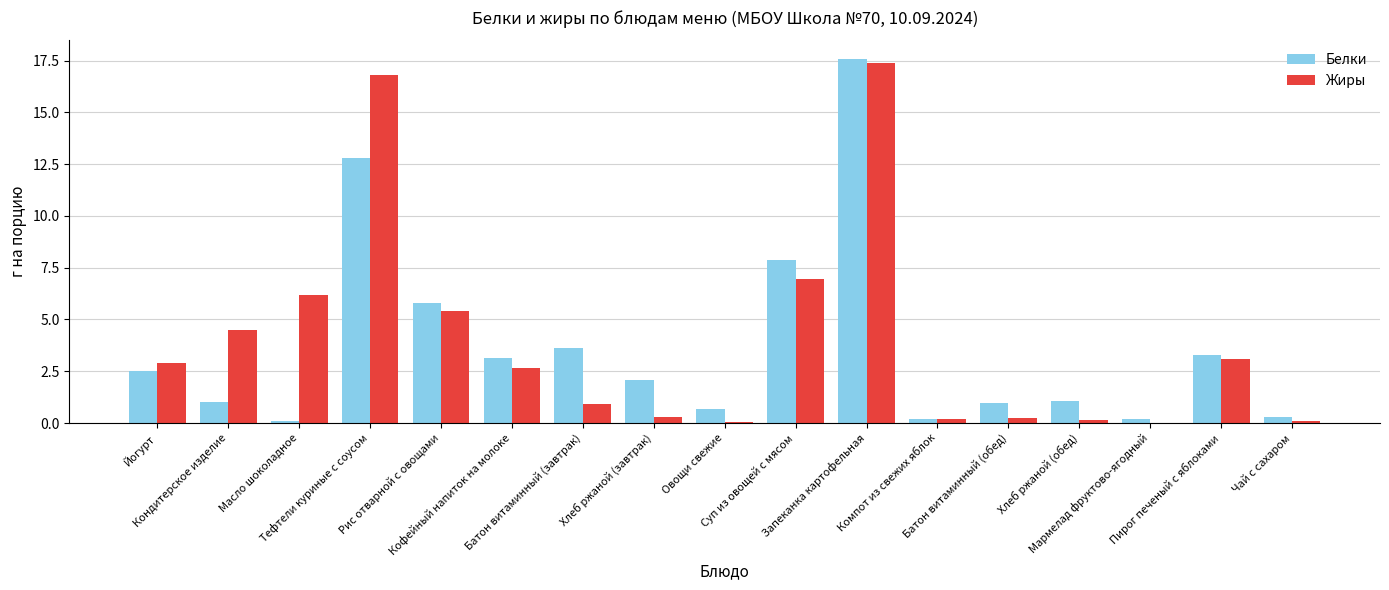

What is the maximum value for Белки?

17.6